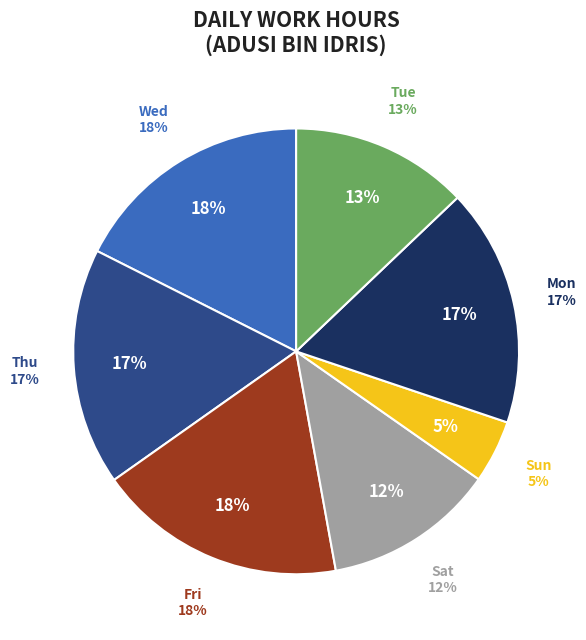

True or false: 4-Thu accounts for 1% of the total.

False